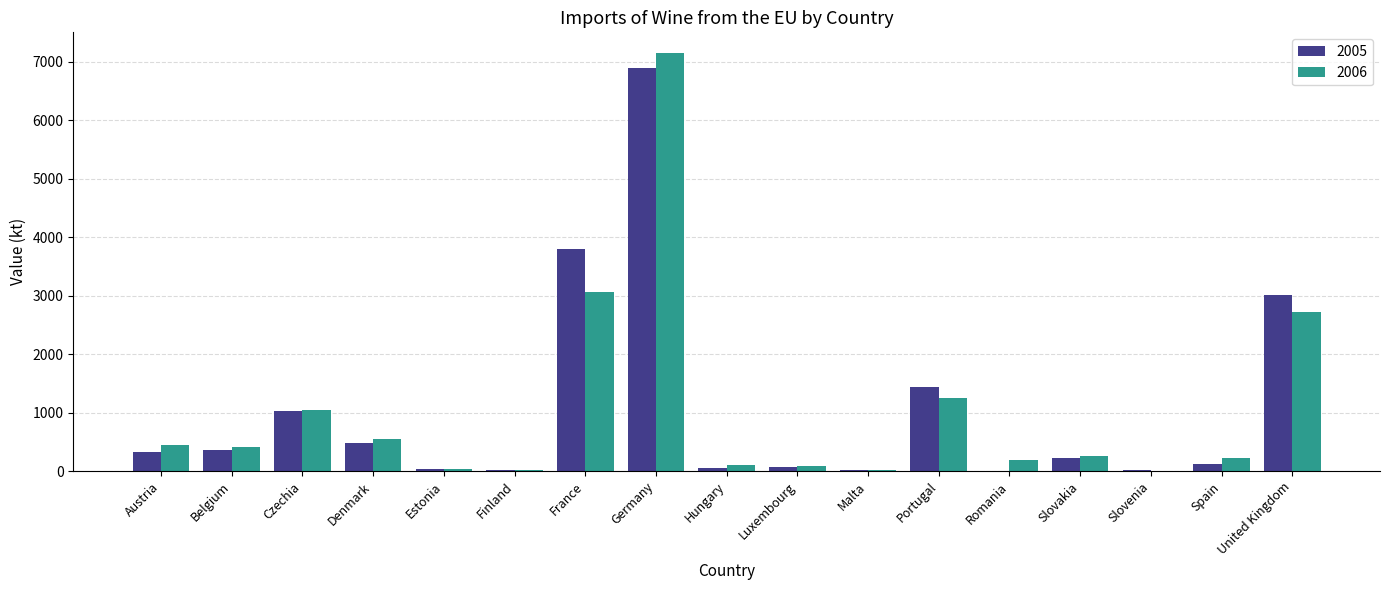

What are all the series names shown in the legend?

2005, 2006